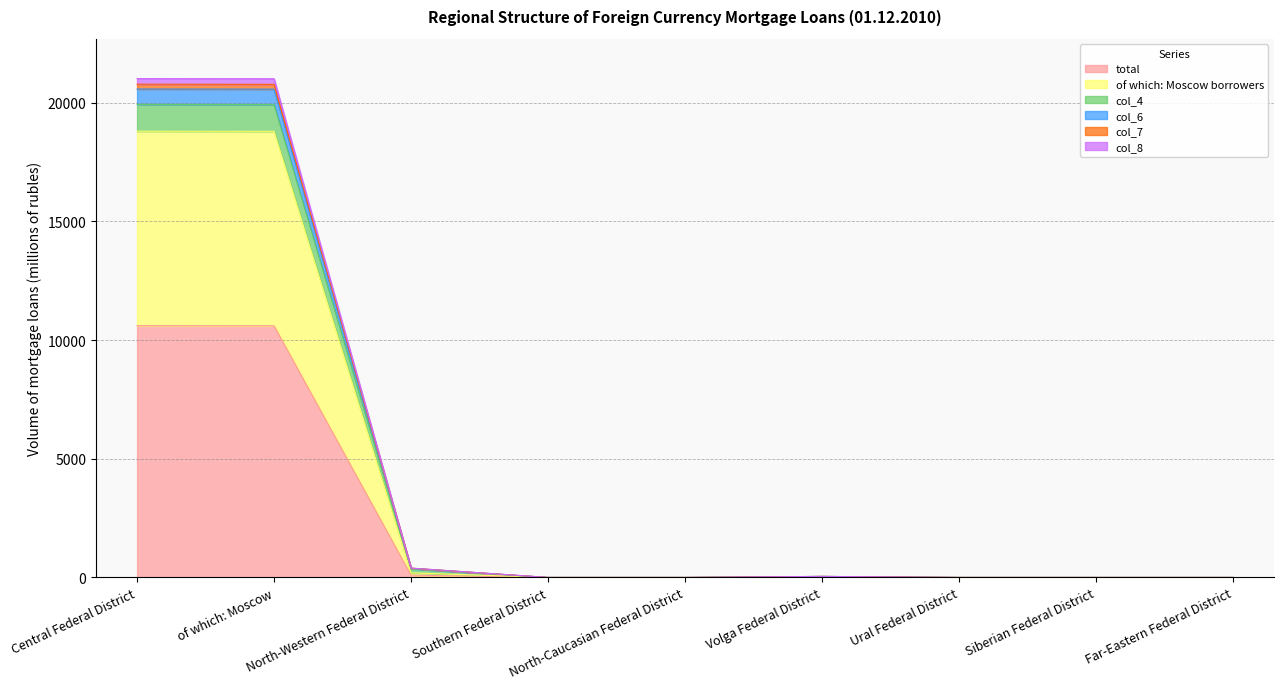

Which has a higher value, Volga Federal District or Southern Federal District?

Volga Federal District